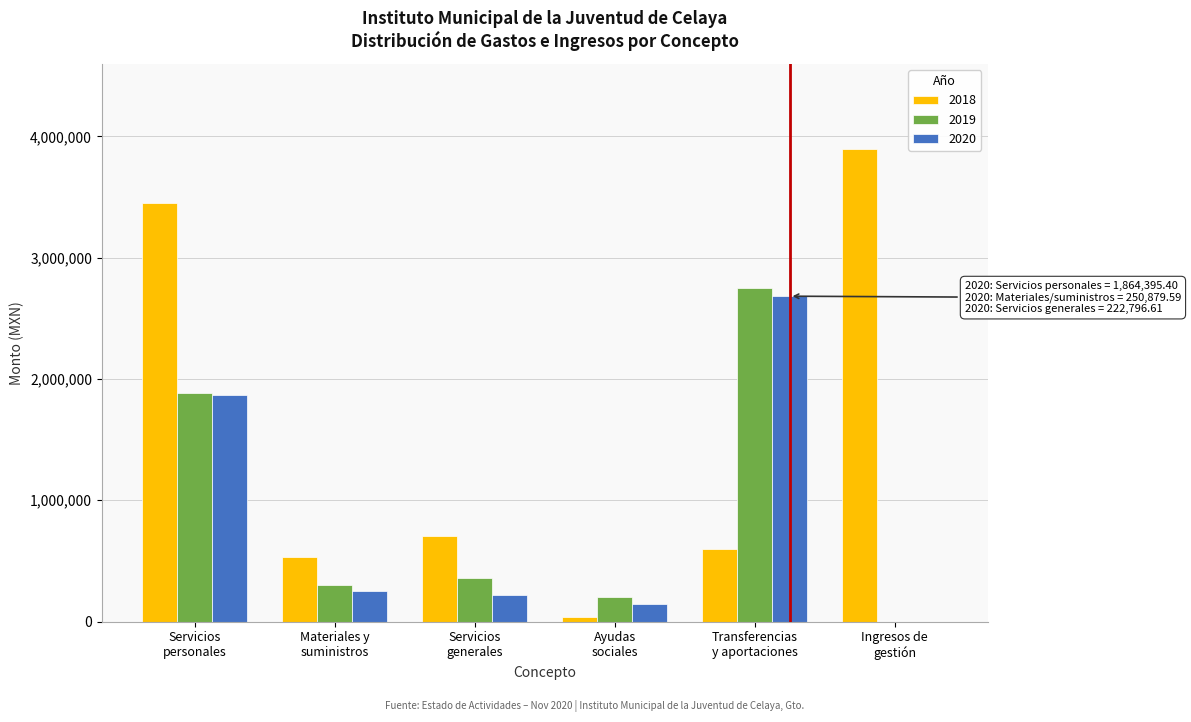

What is the greatest value displayed?

3894914.5